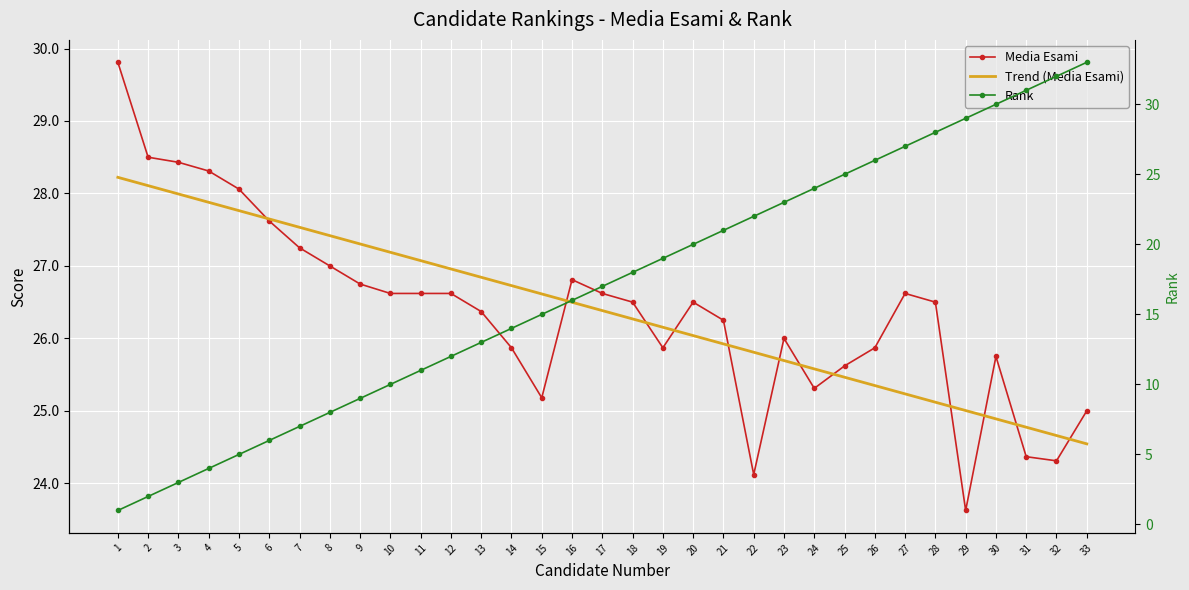

What is the total value across all series at 23?

74.7